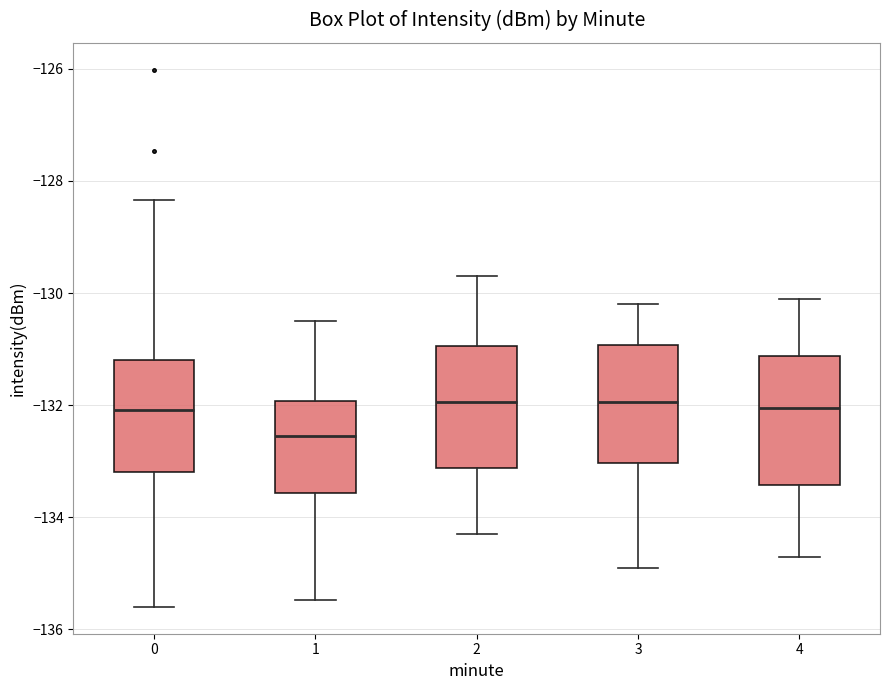

Reading left to right, read every box against the y-axis: the position of its median line, the range the box covers, and the ends of its whiskers. The values are not printed on the chart, so give them approximately, as read against the axis.

0: median -132.0, box -133.2 to -131.2, whiskers -135.6 to -128.4
1: median -132.6, box -133.6 to -132.0, whiskers -135.4 to -130.4
2: median -132.0, box -133.2 to -131.0, whiskers -134.2 to -129.6
3: median -132.0, box -133.0 to -131.0, whiskers -134.8 to -130.2
4: median -132.0, box -133.4 to -131.2, whiskers -134.6 to -130.0